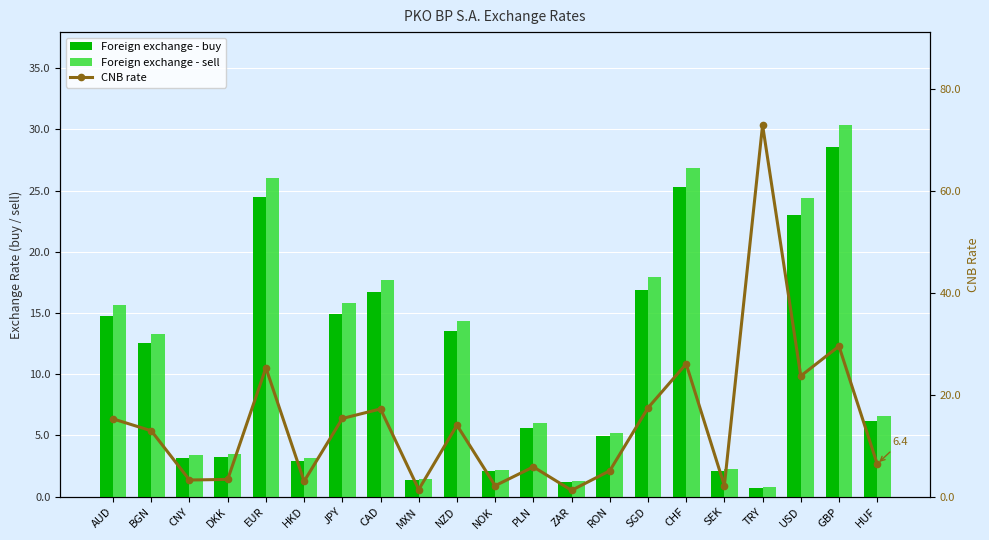

What is the label of the 9th bar from the left?

MXN